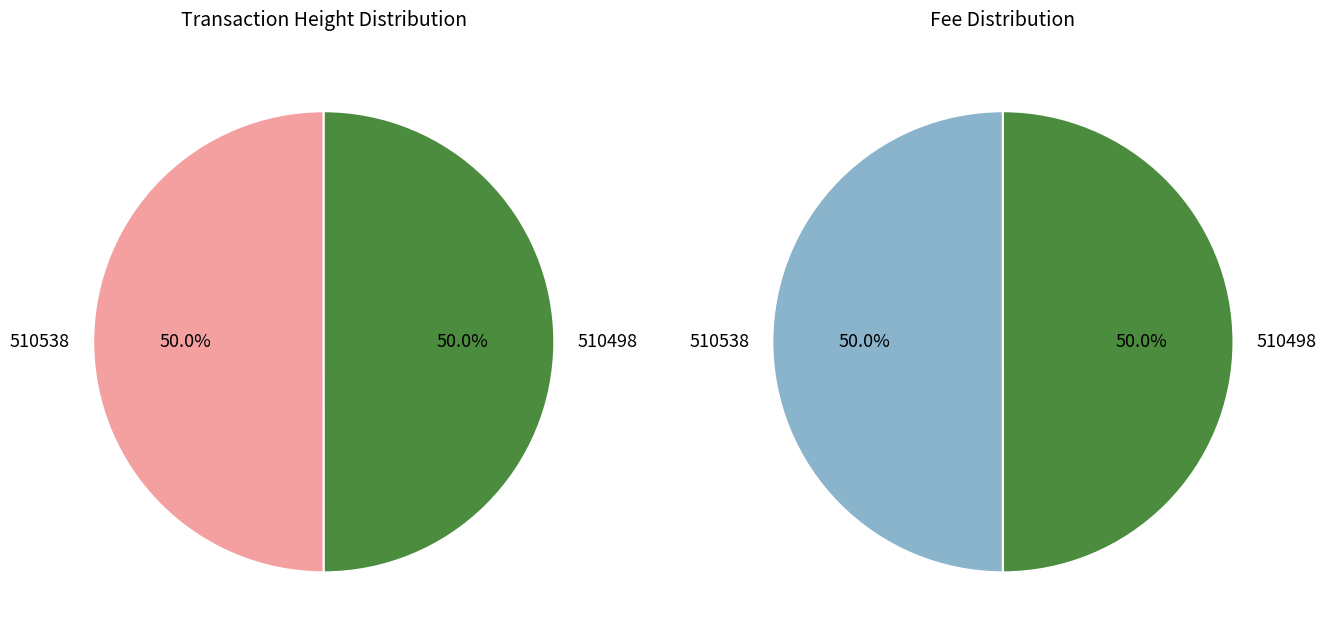

True or false: 510498 accounts for 35% of the total.

False